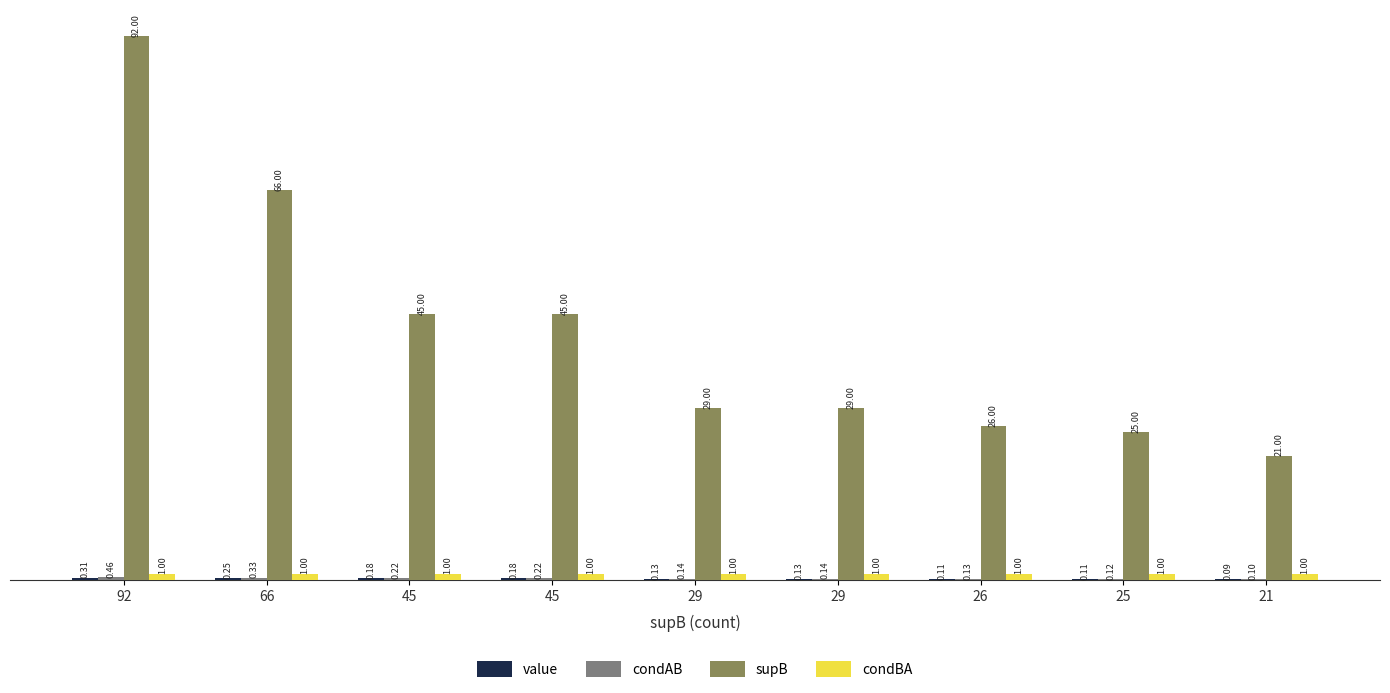

Reading left to right, what are all the values shown in this chart?

value: 0.3	0.2	0.2	0.2	0.1	0.1	0.1	0.1	0.1
condAB: 0.5	0.3	0.2	0.2	0.1	0.1	0.1	0.1	0.1
supB: 92.0	66.0	45.0	45.0	29.0	29.0	26.0	25.0	21.0
condBA: 1.0	1.0	1.0	1.0	1.0	1.0	1.0	1.0	1.0